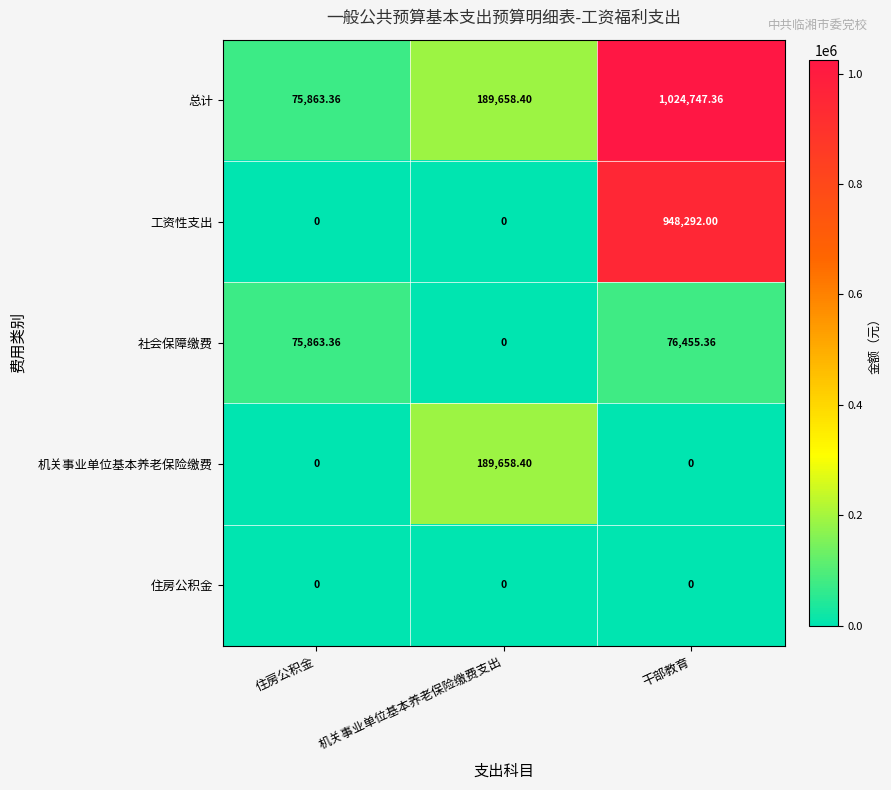

At which label does 总计 reach its minimum?

住房公积金